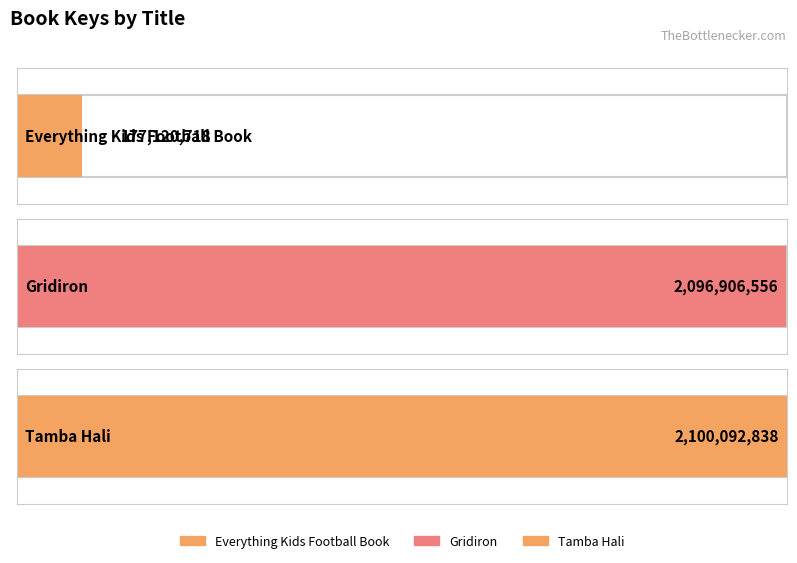

What value does the data have at Gridiron?

2096906556